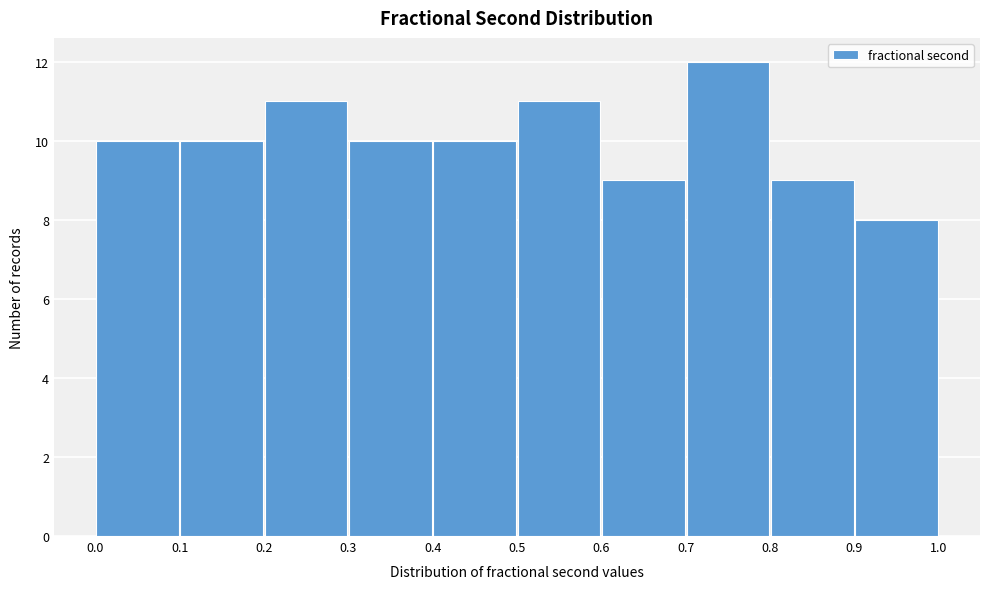

Over which range of the x-axis is the bar tallest?

0.7 to 0.8